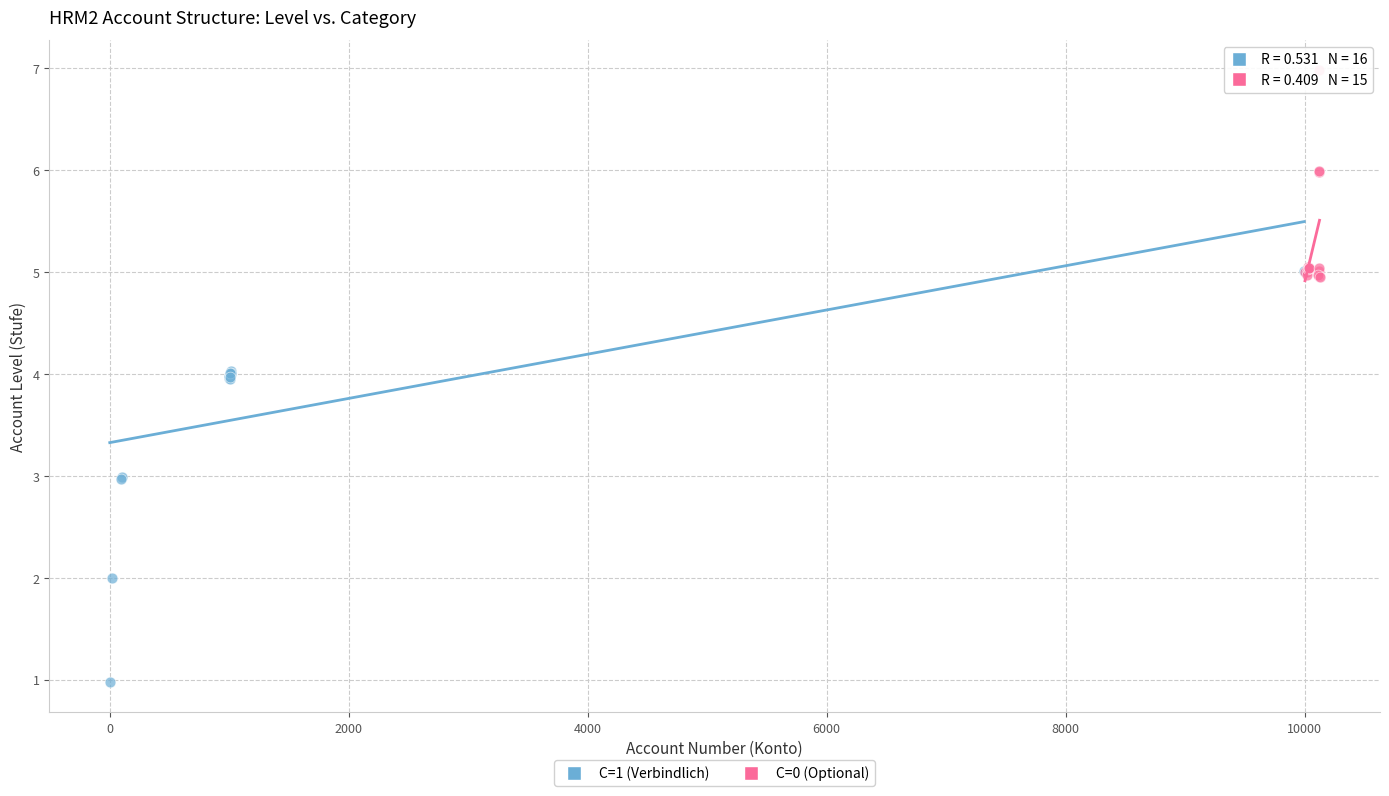

Which series has the widest spread of Y values?

C=1 (Verbindlich)